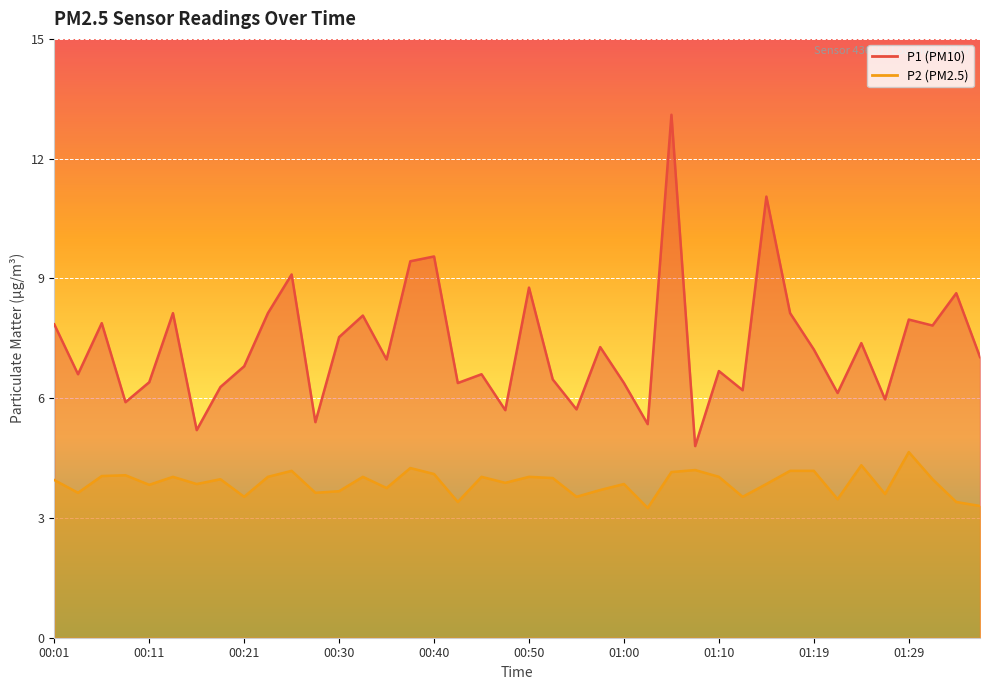

What is the value of the P1 point at the 25th from the left?

6.4